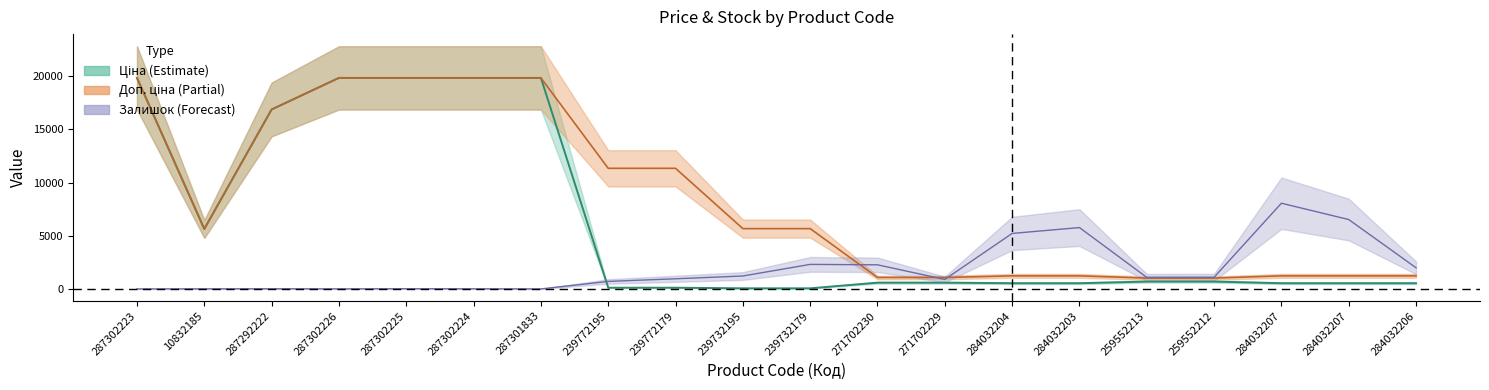

What is the sum of all Доп. ціна values?

165976.8